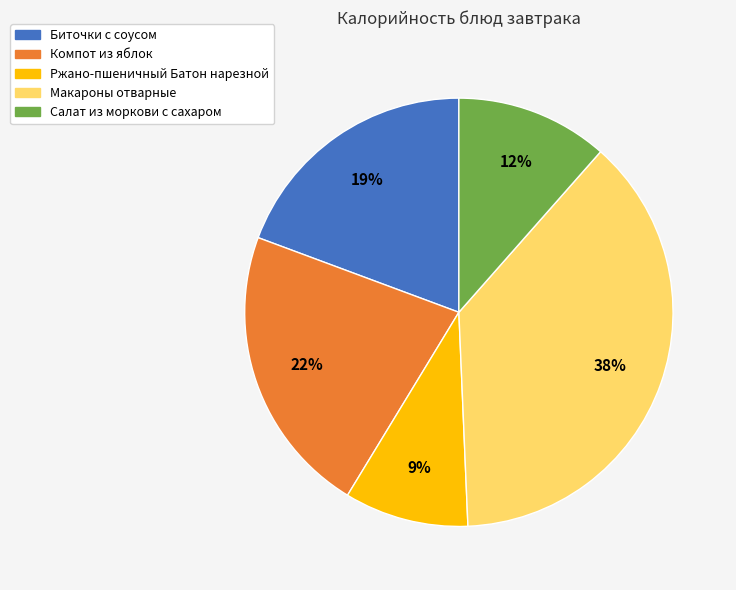

What percentage is the Компот из яблок slice, to the nearest percent?

22%